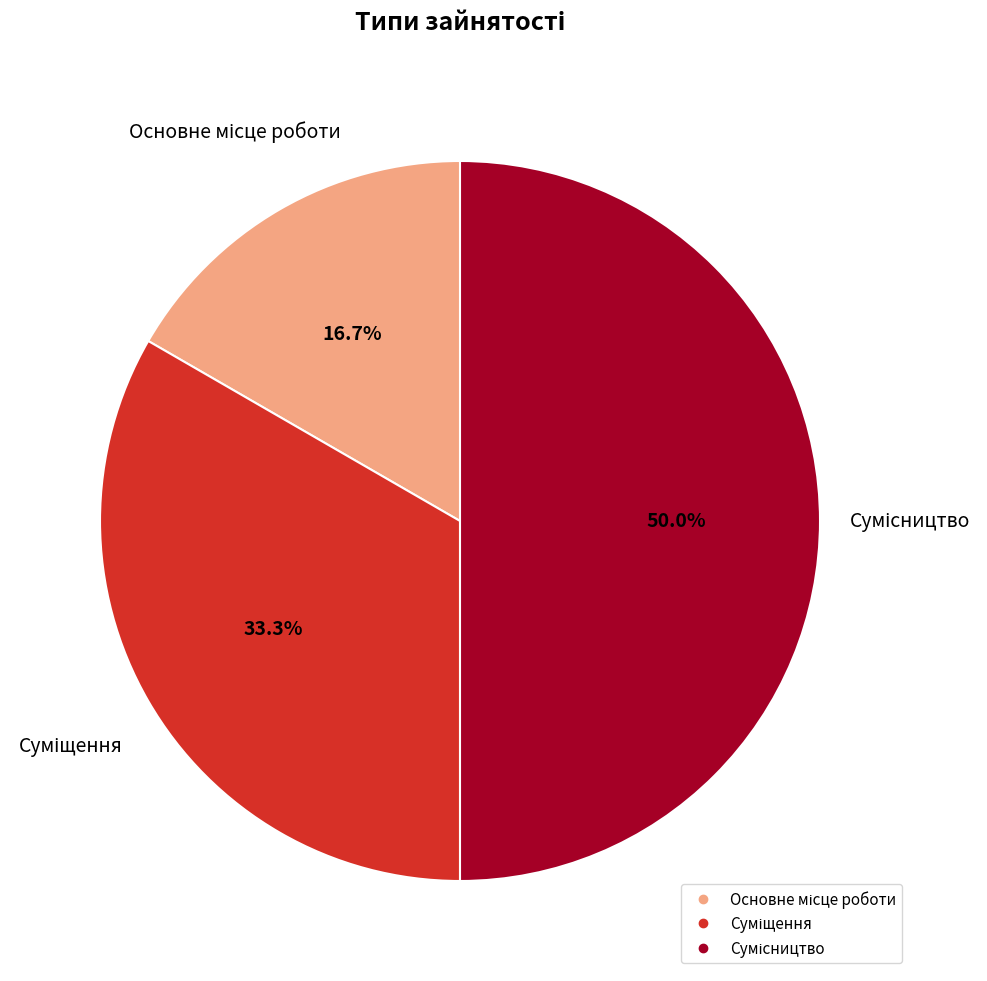

Is it true that Сумісництво is 50% of the pie?

True